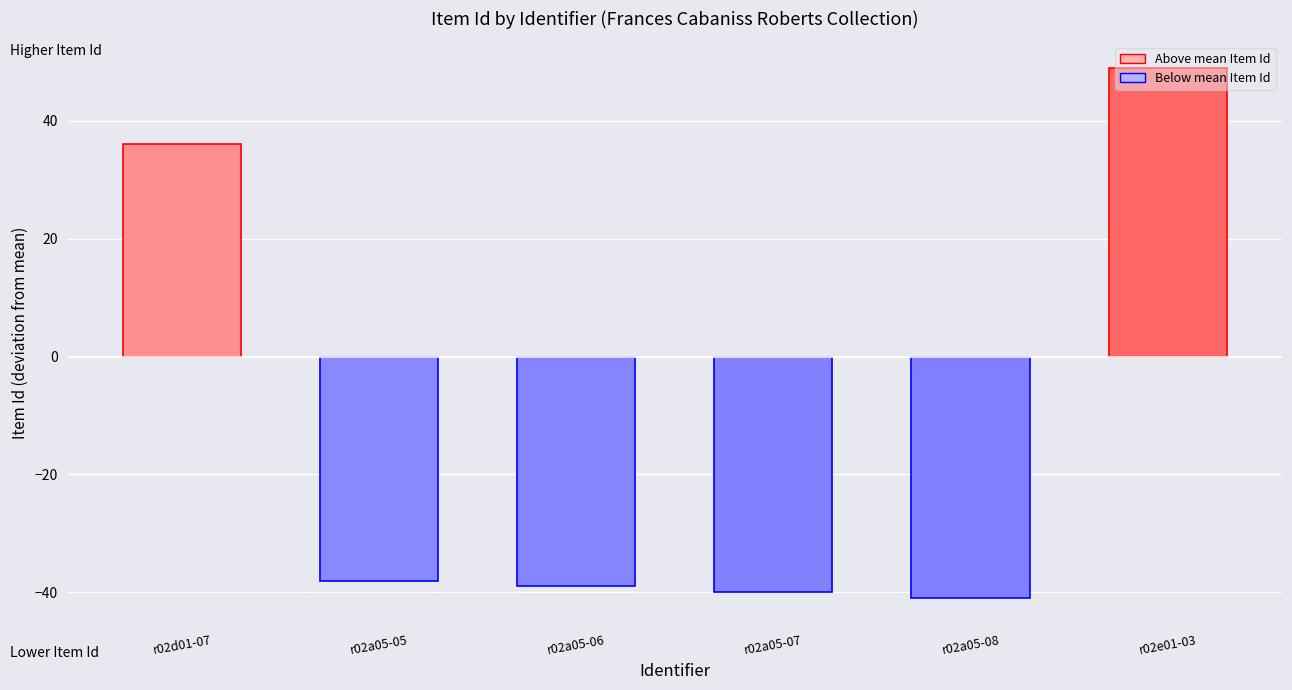

How many positive values are there?

2